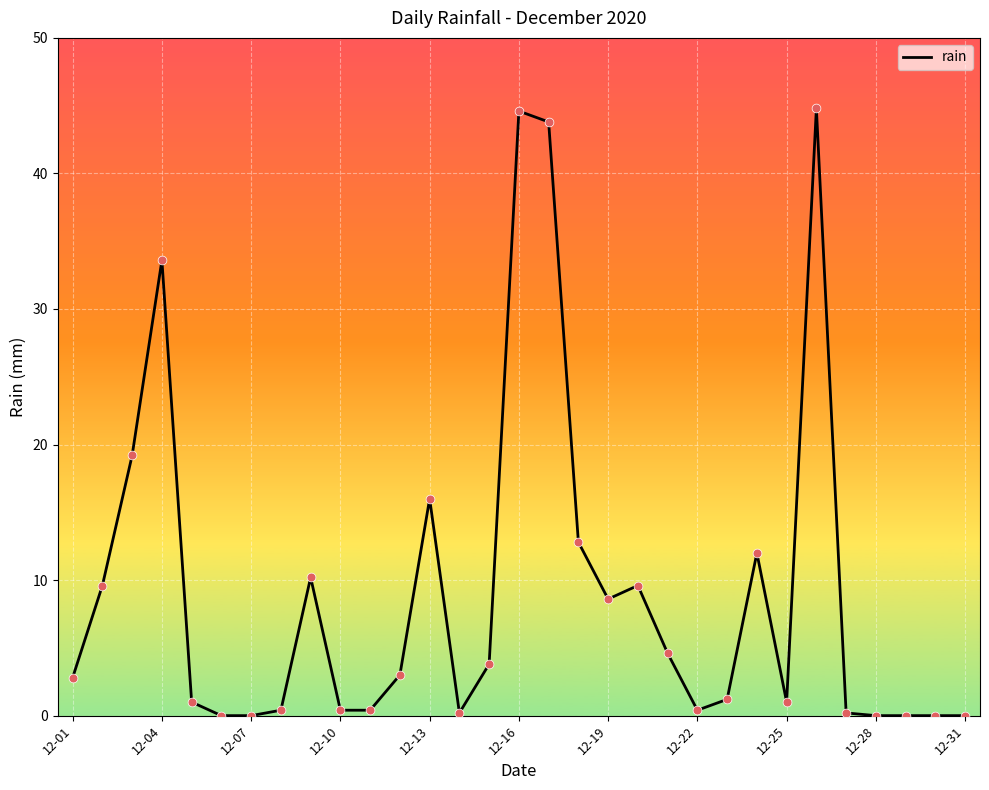

What is the difference between the maximum and minimum values?

44.8